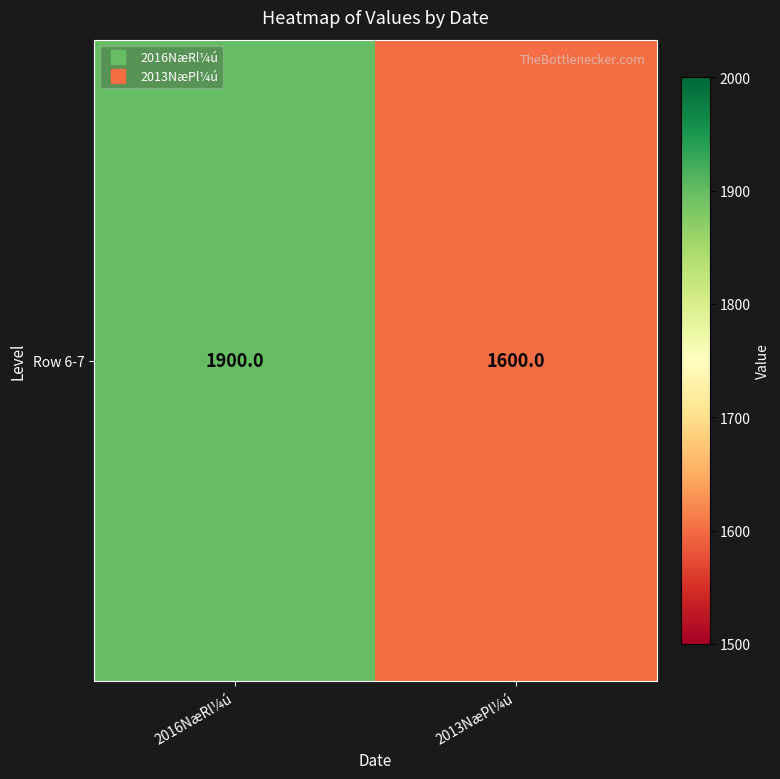

What is the sum of all values?

3500